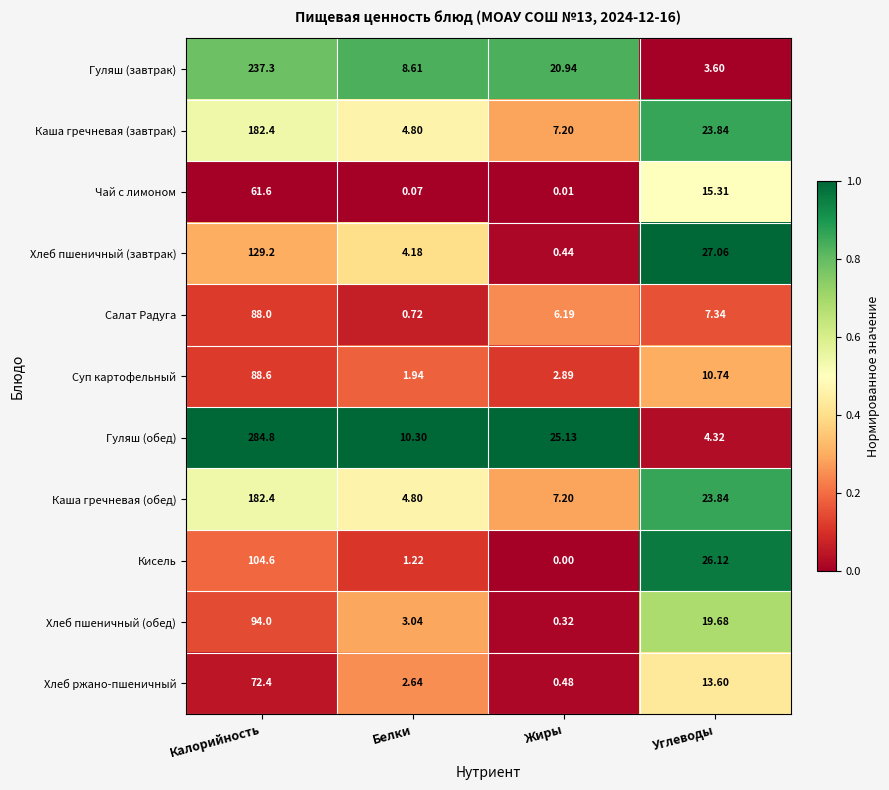

Which series has the largest total across all categories?

Гуляш (обед)